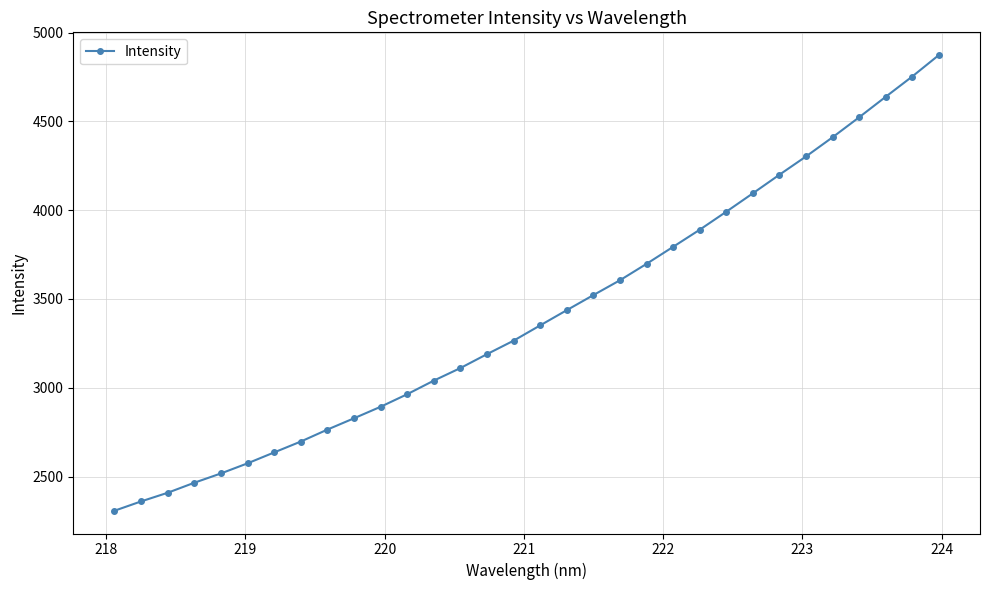

What is the value of the 21st point from the left?

3697.5